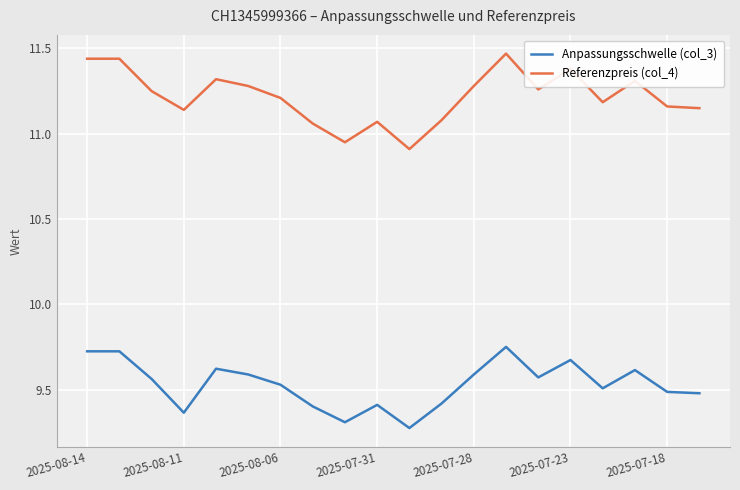

Does the chart display data point markers on the line(s)?

No